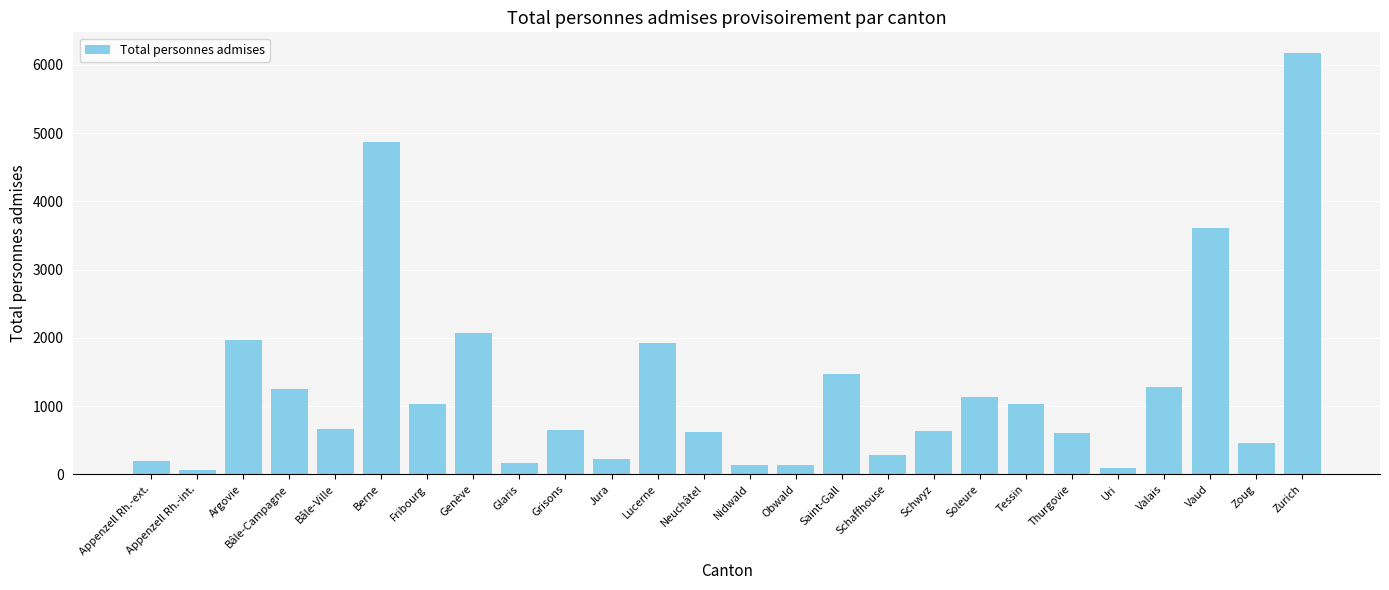

What is the label of the 14th bar from the left?

Nidwald